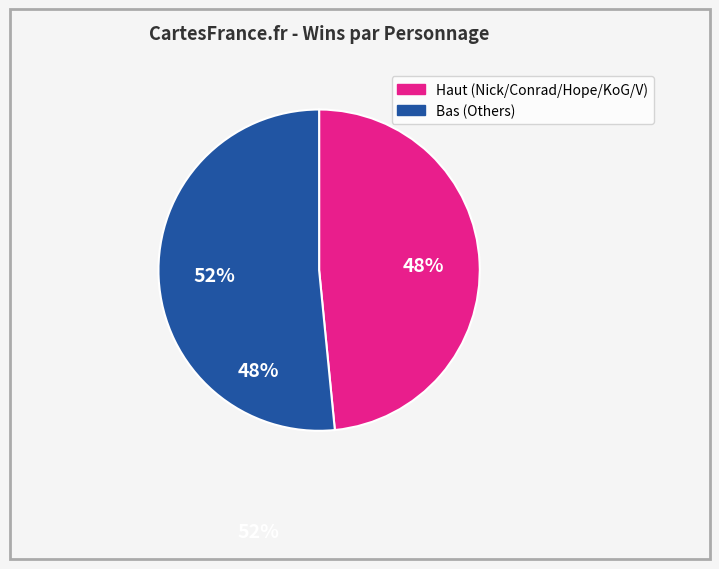

Is there a majority slice in this chart?

Yes